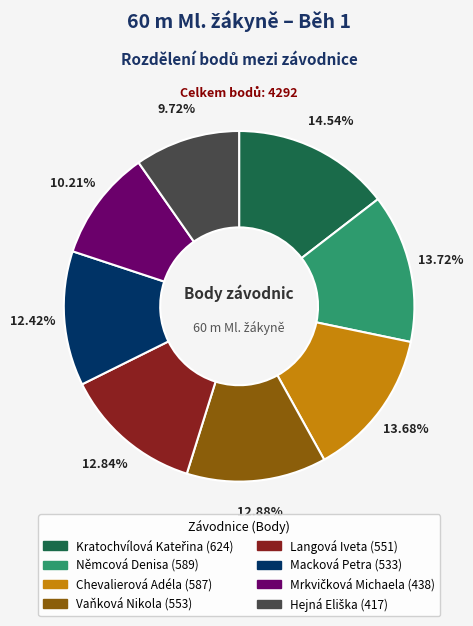

To the nearest percent, what is the difference between the largest and smallest slice percentages?

5%